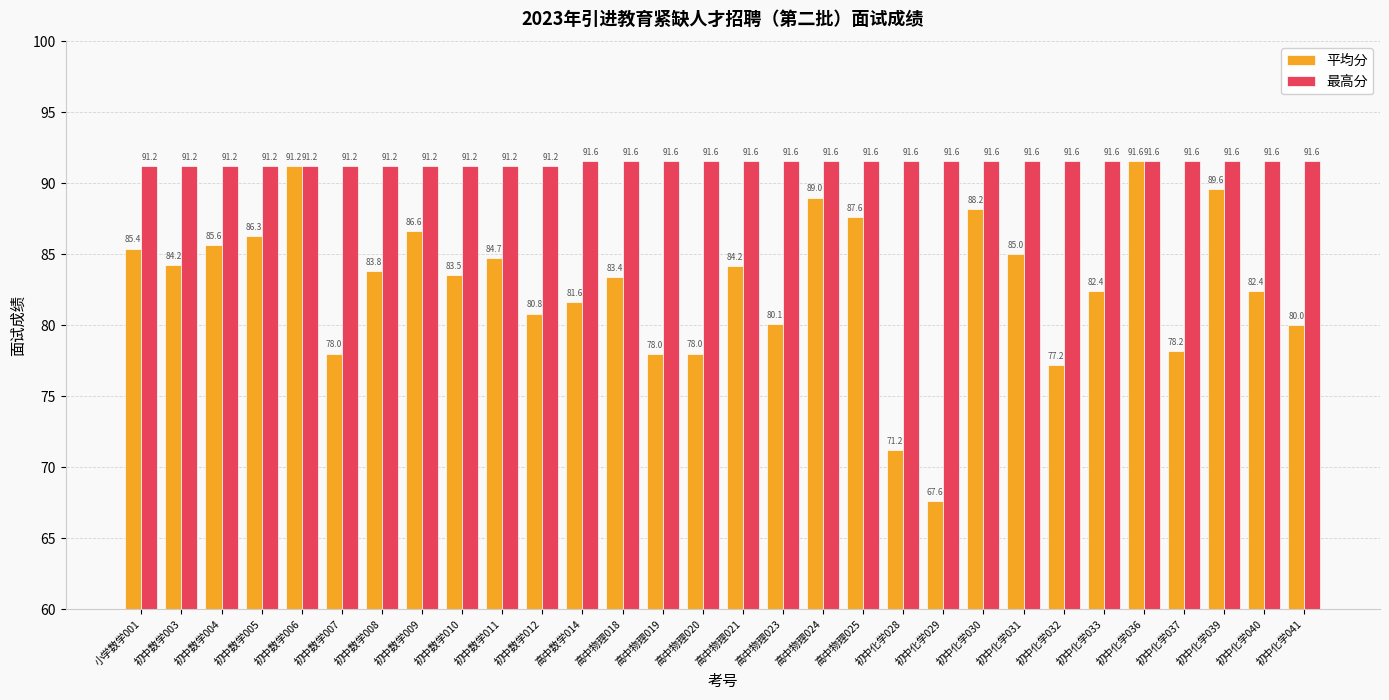

At which label is 平均分 closest to 79?

初中化学037